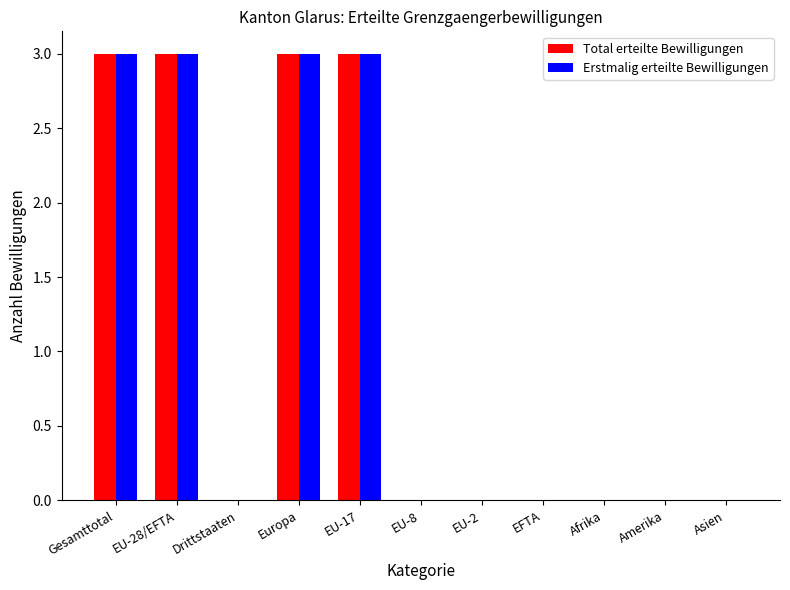

What is the total value across all series at EU-28/EFTA?

6